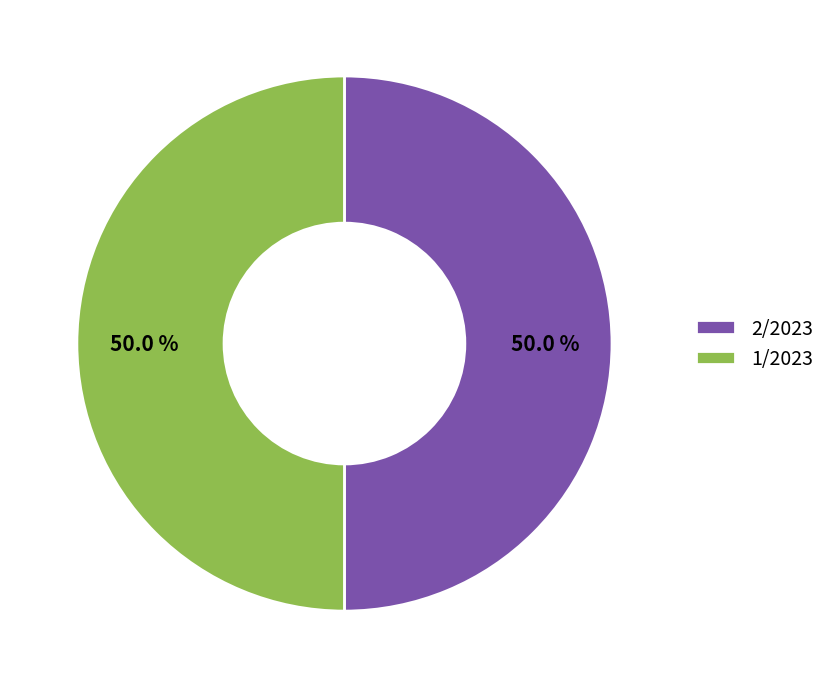

Do 2/2023 and 1/2023 together represent more than half of the pie?

Yes